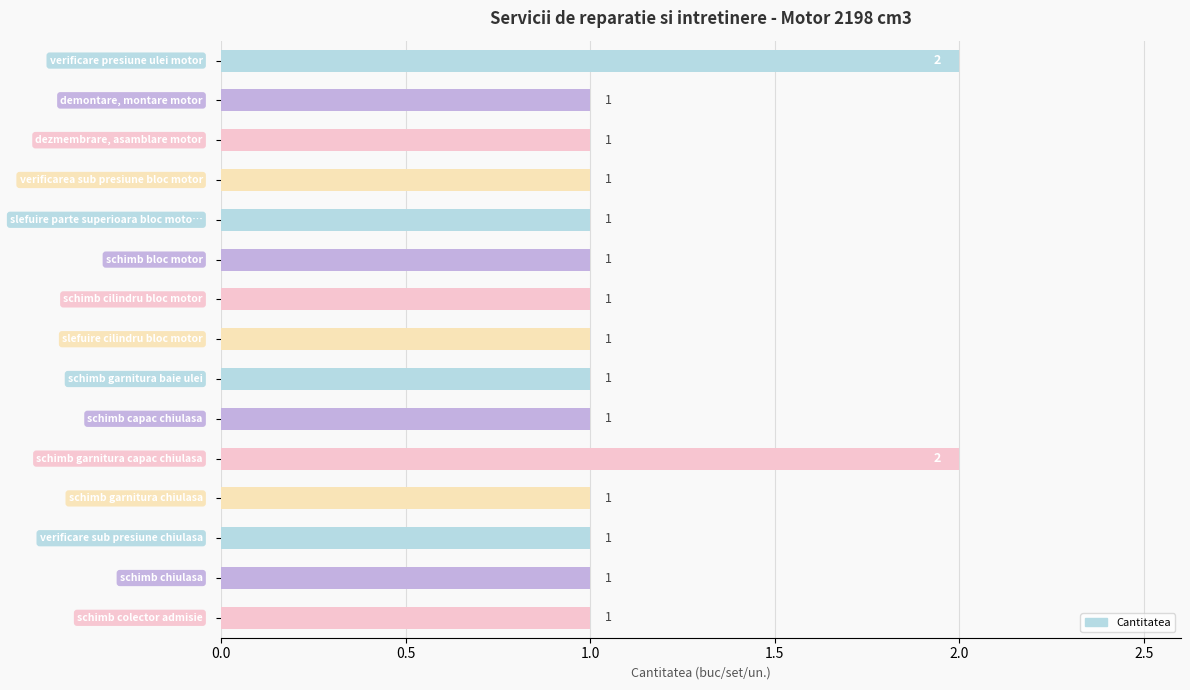

How many values are between 1 and 2?

15